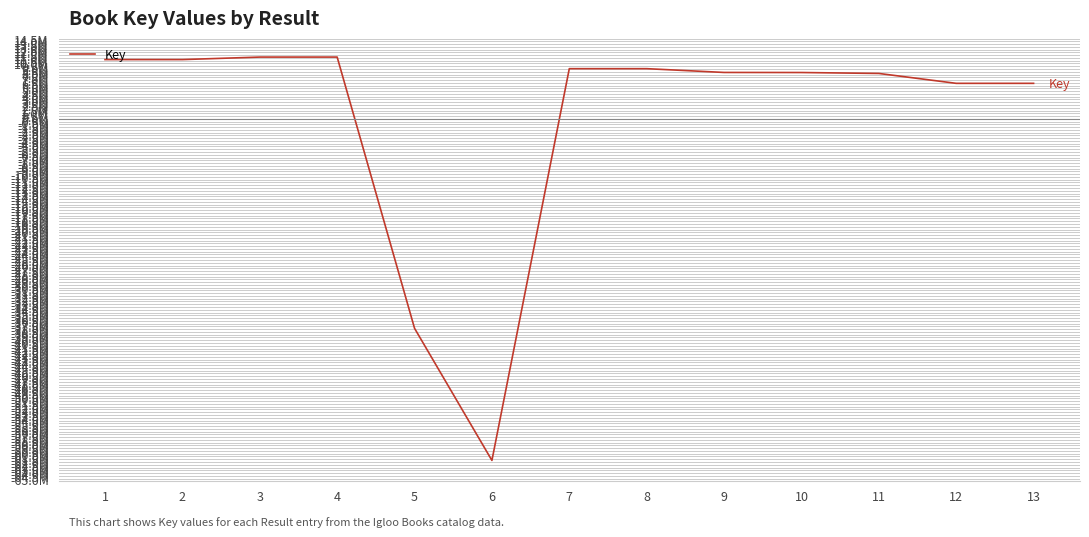

Where does the data first go above 8374334?

1